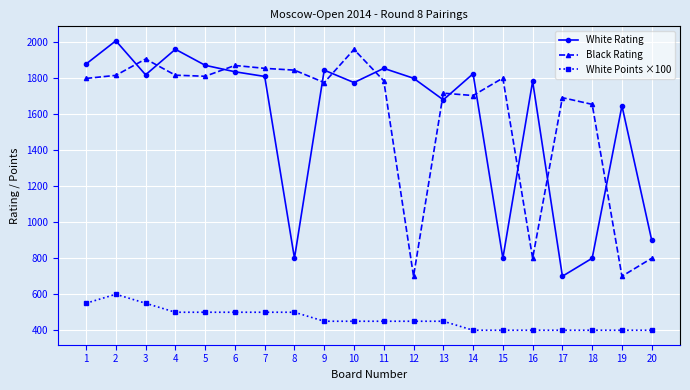

What is the value of the Black Rating point at the 9th from the left?

1776